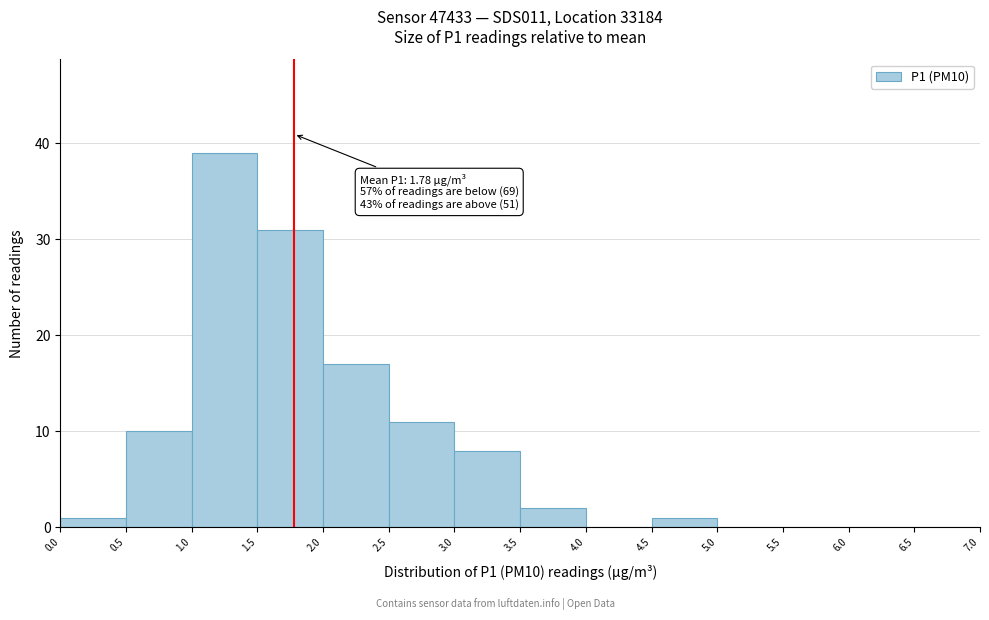

Which range on the x-axis has the tallest bar?

1.0 to 1.5